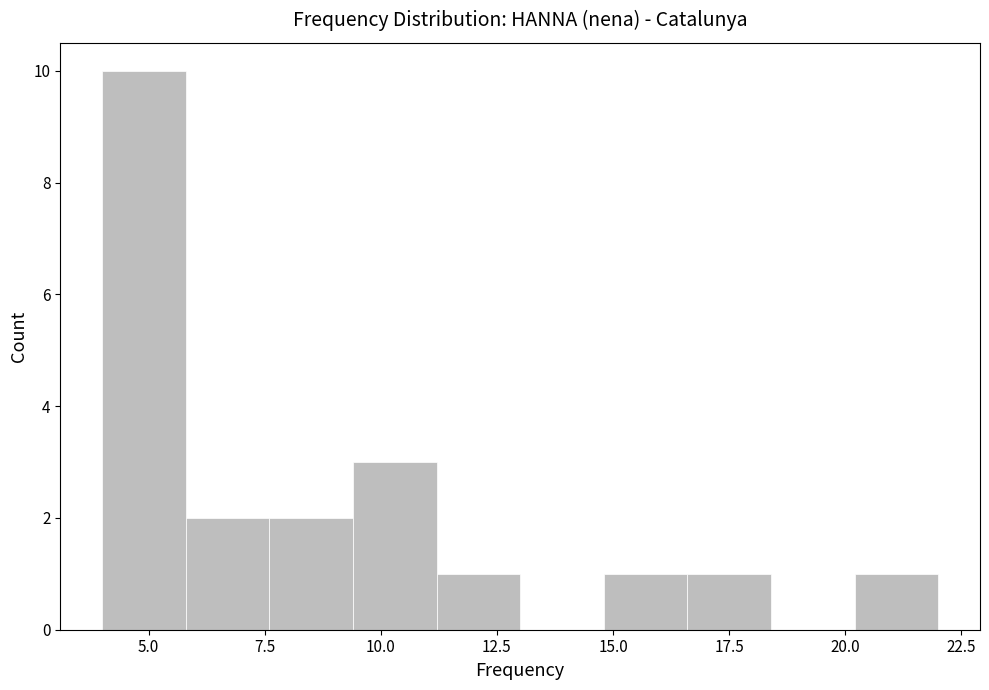

Around what value on the x-axis is the tallest bar? Give the approximate position of its centre, as read against the axis.

5.0